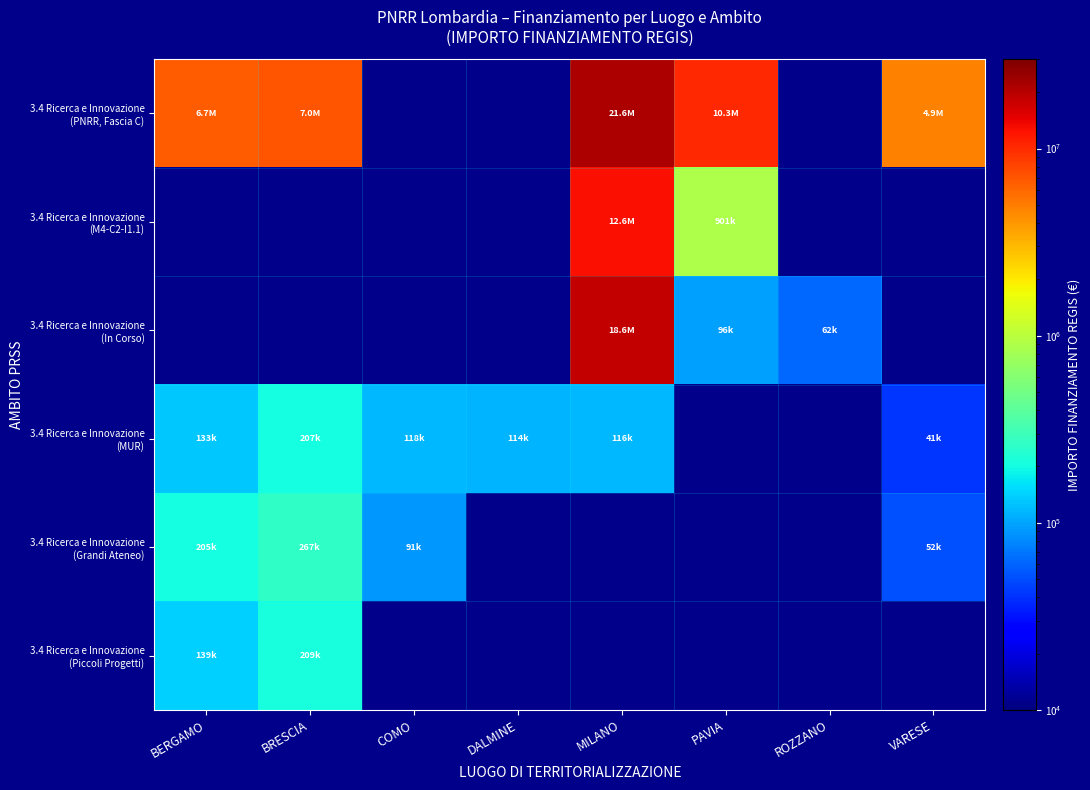

True or false: 3.4 Ricerca e Innovazione (PNRR, Fascia C) has a value of 9660062.2 at MILANO.

False